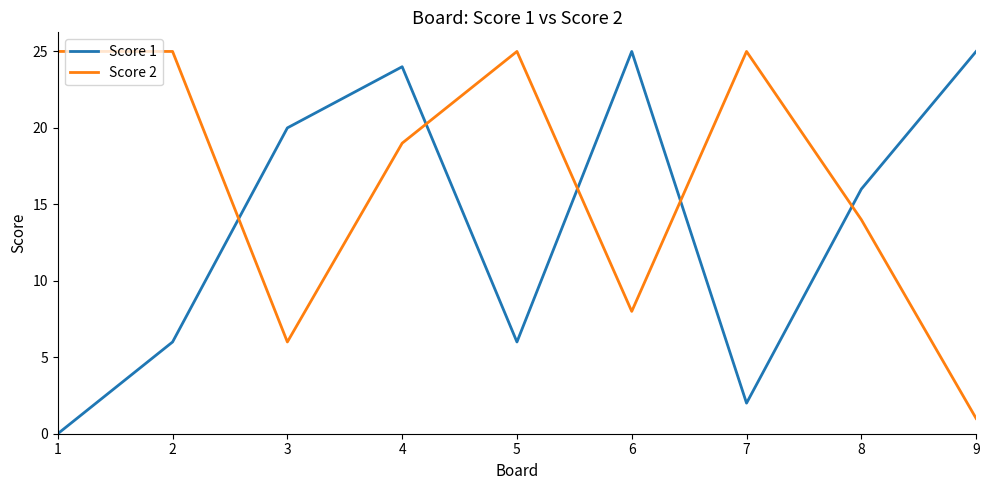

What is the difference between the highest and lowest values at 3?

14